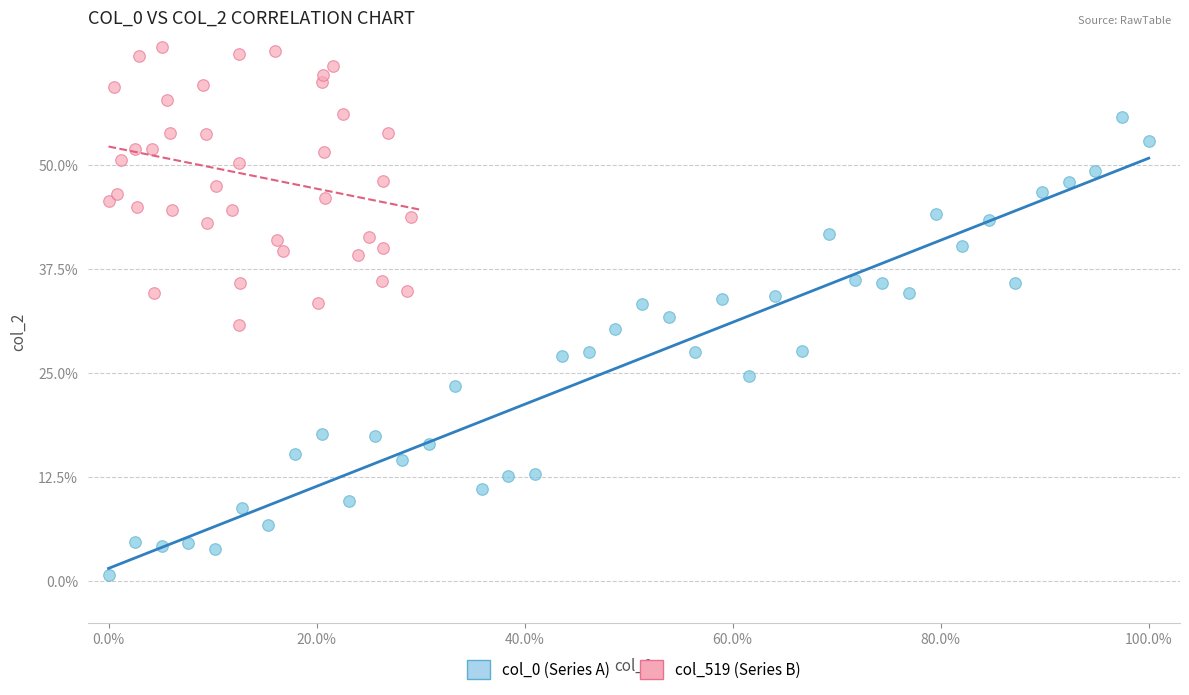

Which series contains the lowest Y value?

col_0 (Series A)